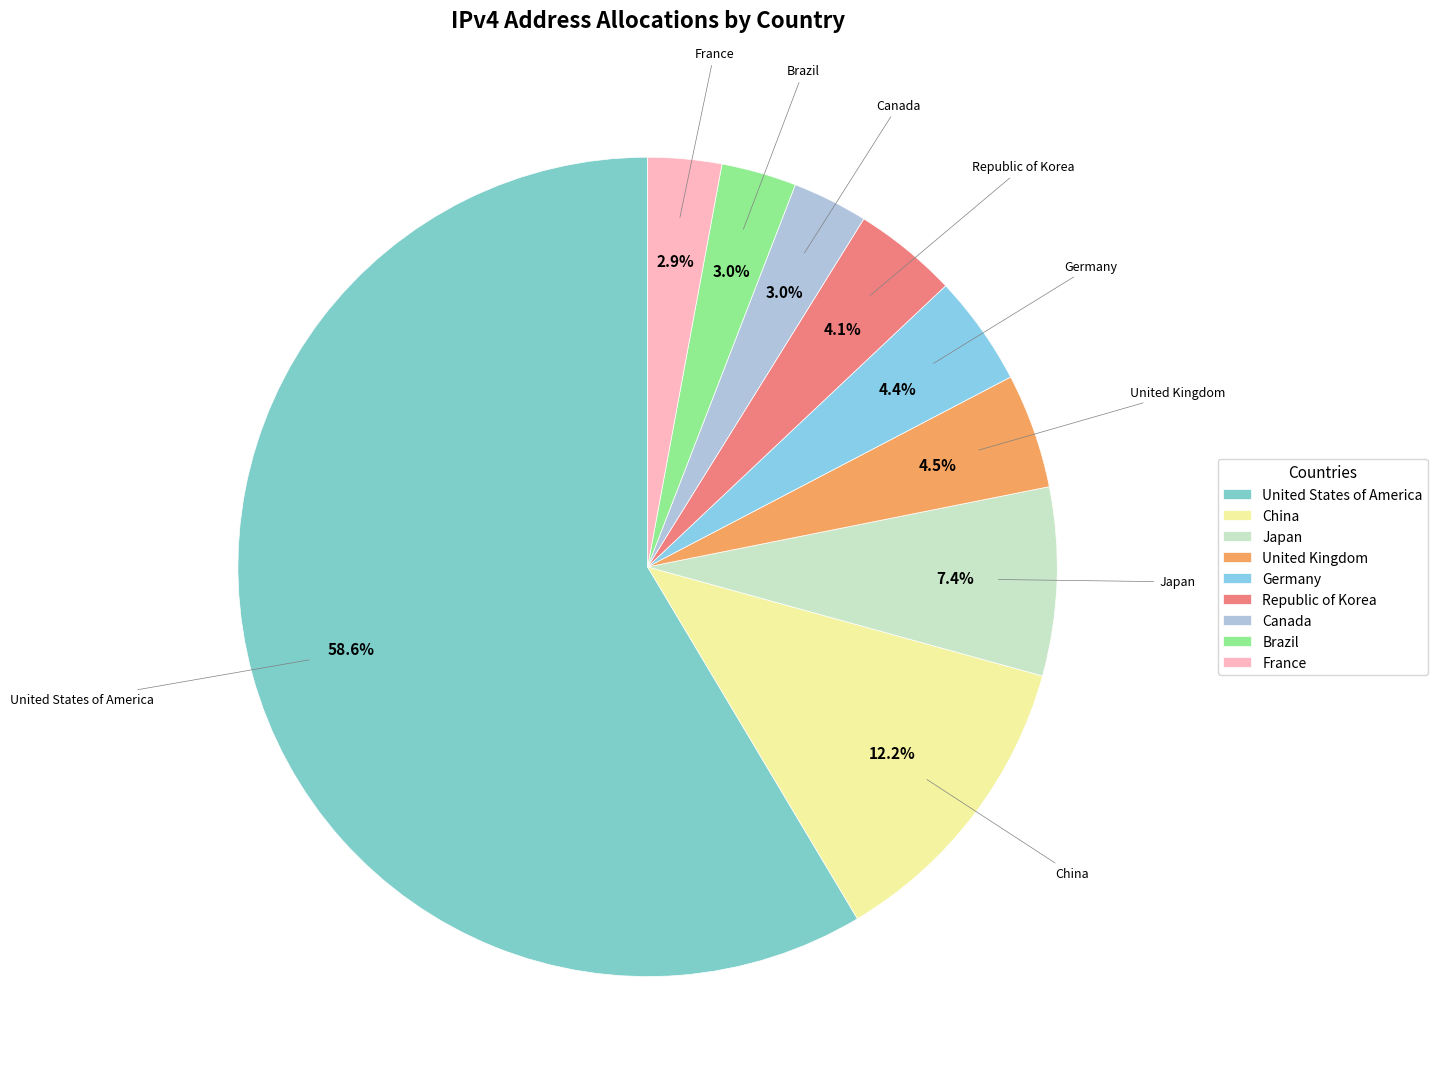

What percentage is the Canada slice, to the nearest percent?

3%